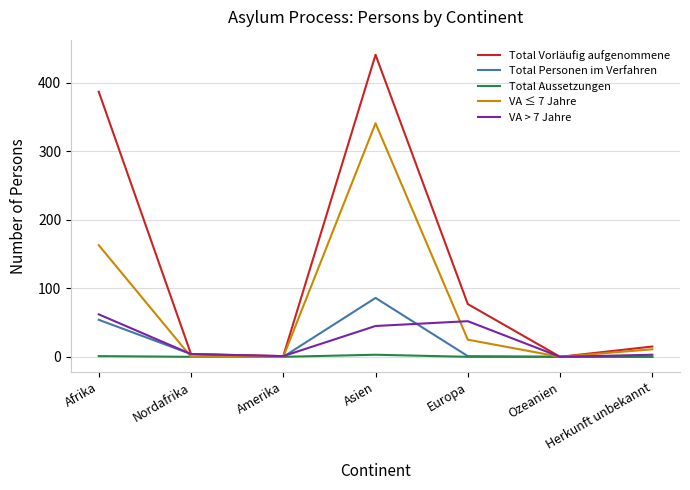

What are all the series names shown in the legend?

Total Vorläufig aufgenommene, Total Personen im Verfahren, Total Aussetzungen, VA ≤ 7 Jahre, VA > 7 Jahre